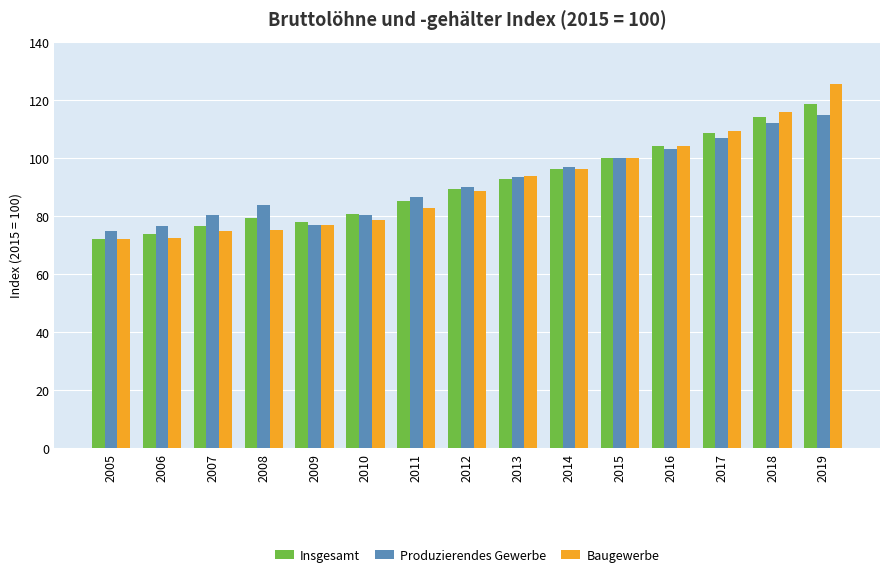

List the series in order of their peak value, highest first.

Baugewerbe, Insgesamt, Produzierendes Gewerbe